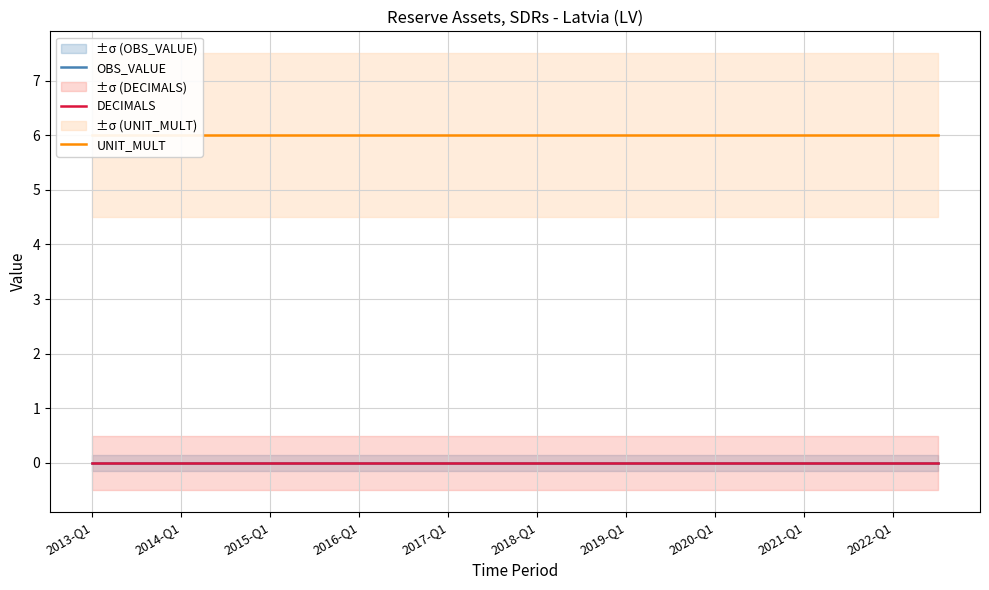

Between 2017-Q1 and 2018-Q1, which series saw the biggest shift?

OBS_VALUE